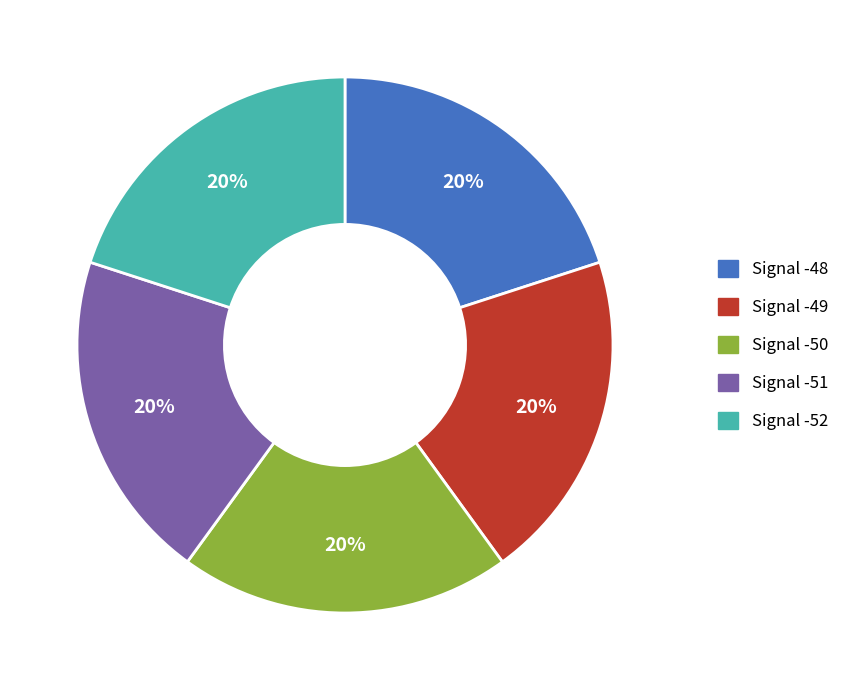

Approximately how many times larger is the value at Signal -49 compared to Signal -51?

1.0